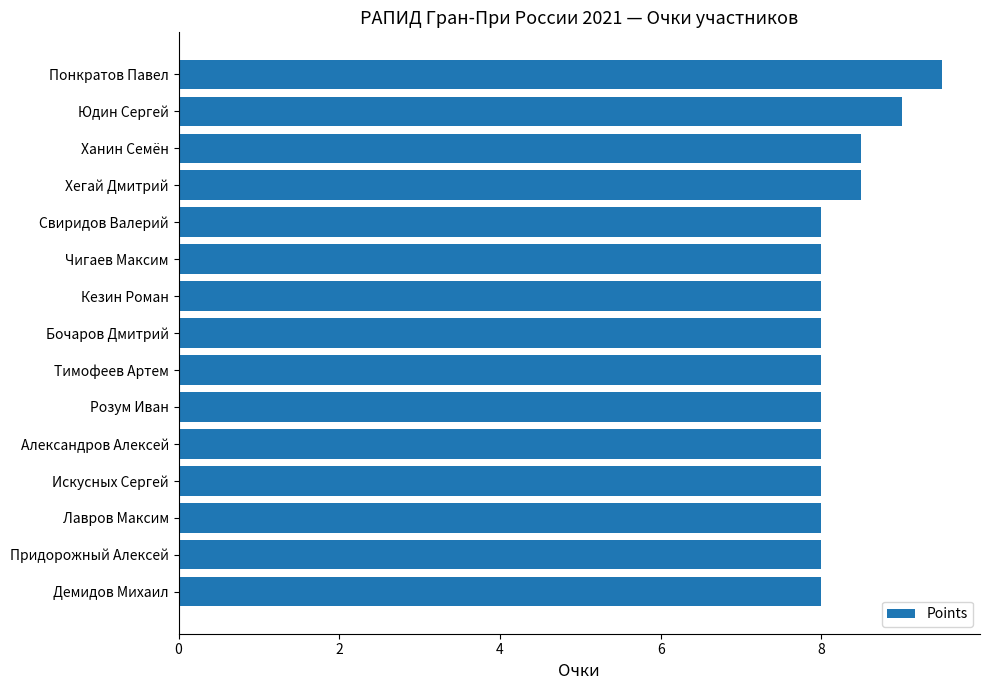

The value at Лавров Максим is 8.0. True or false?

True